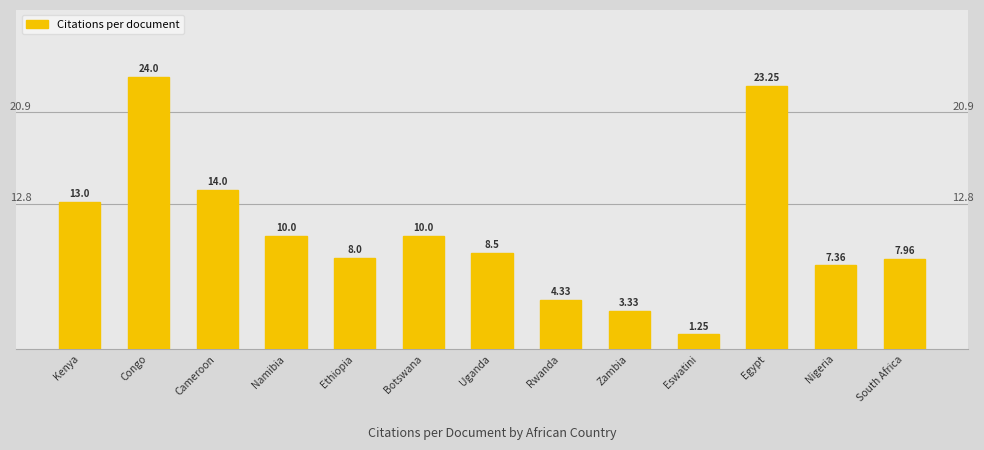

Approximately how many times larger is the value at South Africa compared to Egypt?

0.3